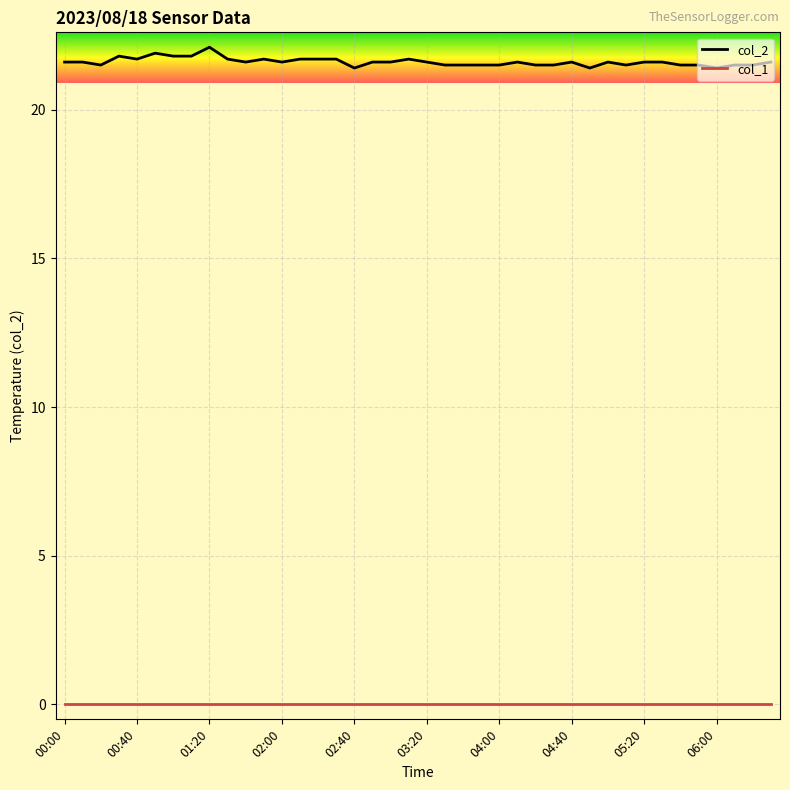

Rank the series by their maximum value, from lowest to highest.

col_1, col_2